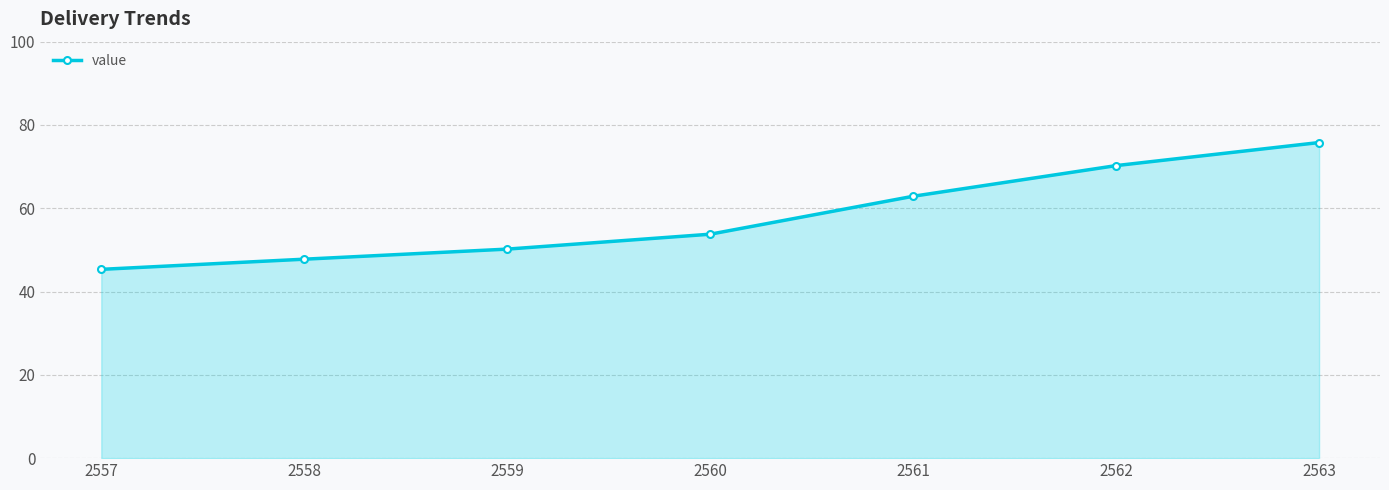

Approximately how many times larger is the value at 2562 compared to 2563?

0.9